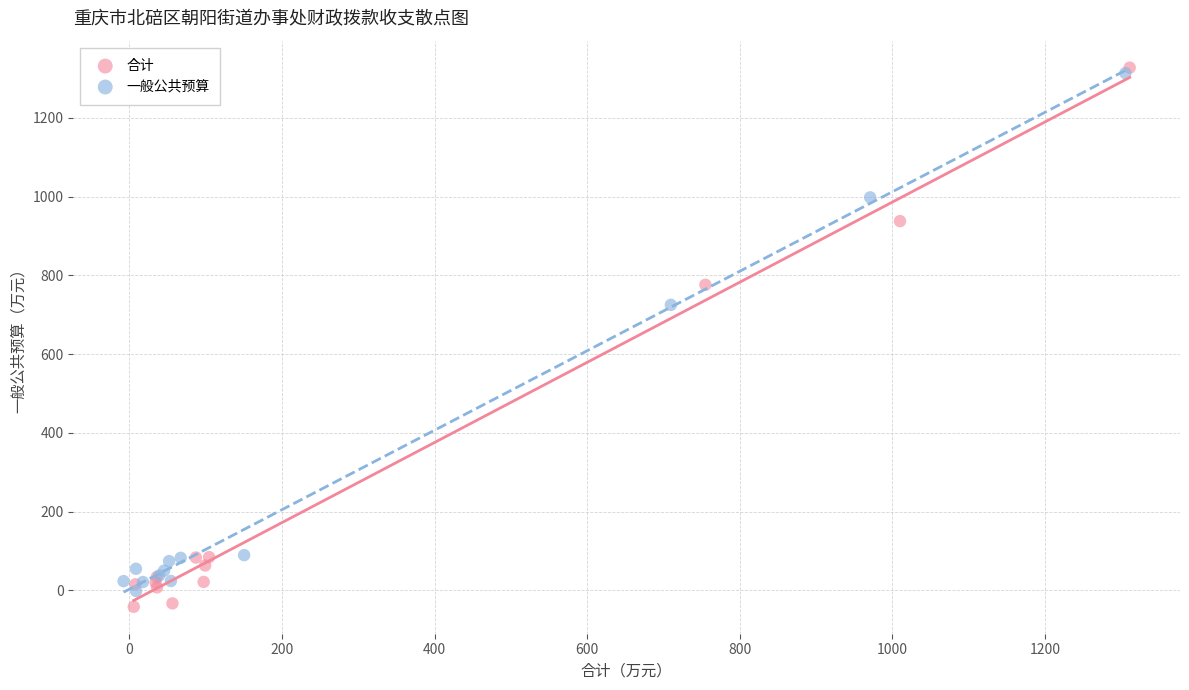

What are all the series names shown in the legend?

合计, 一般公共预算